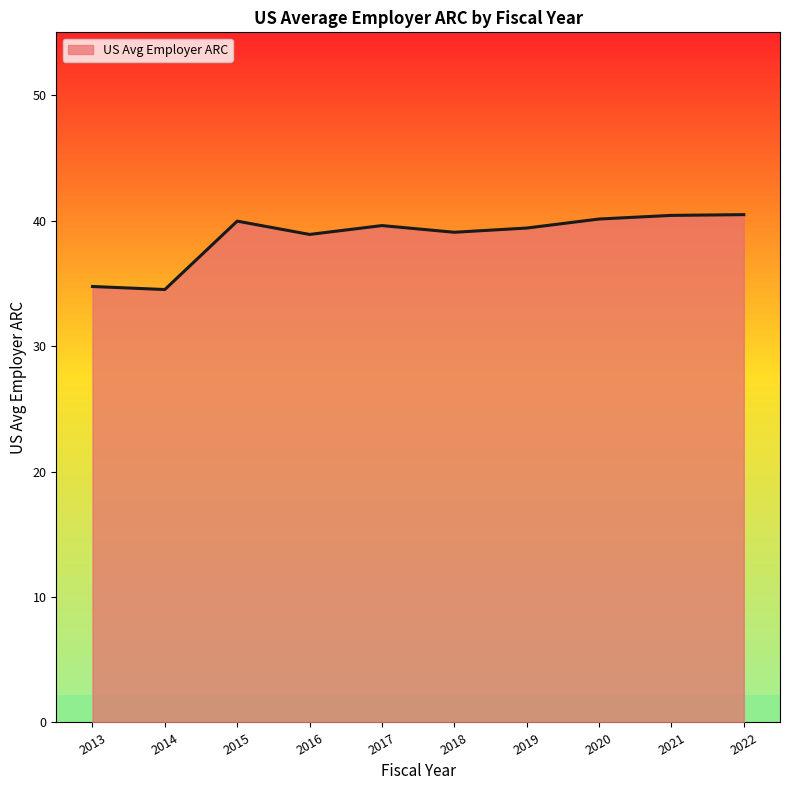

What is the ratio of the value at 2019 to the value at 2015?

1.0